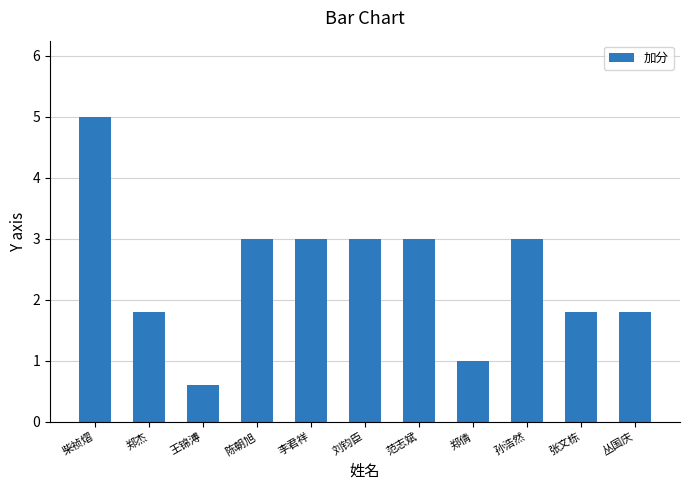

What is the sum of the values at 刘钧臣 and 丛国庆?

4.8